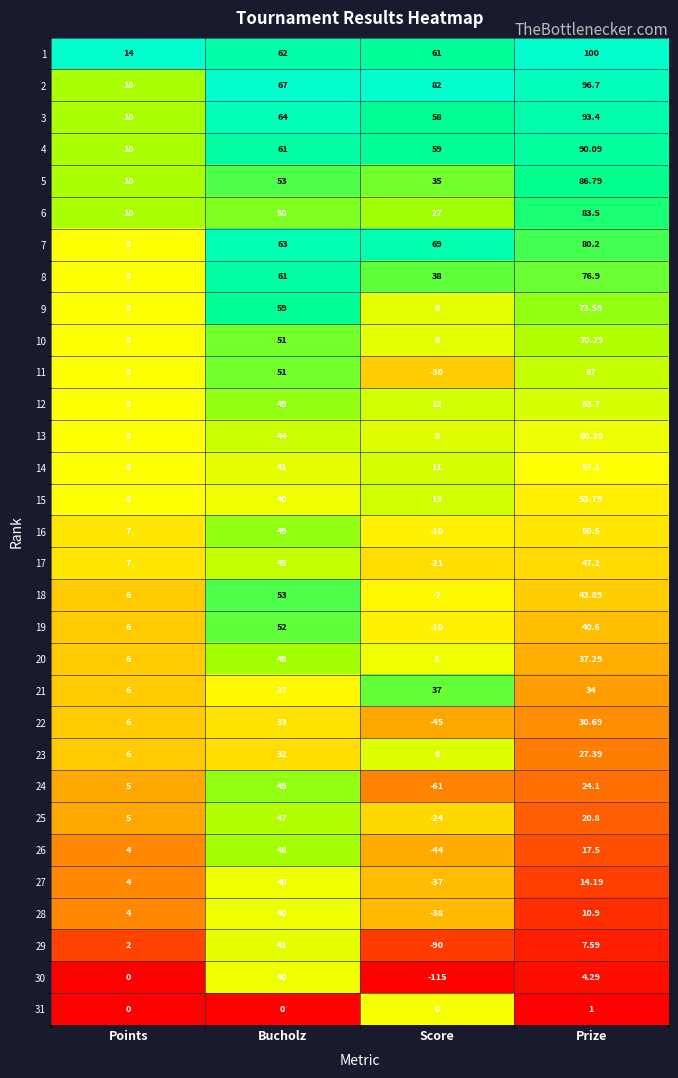

Is the value of 28 at Bucholz greater than the value of 7 at Bucholz?

No